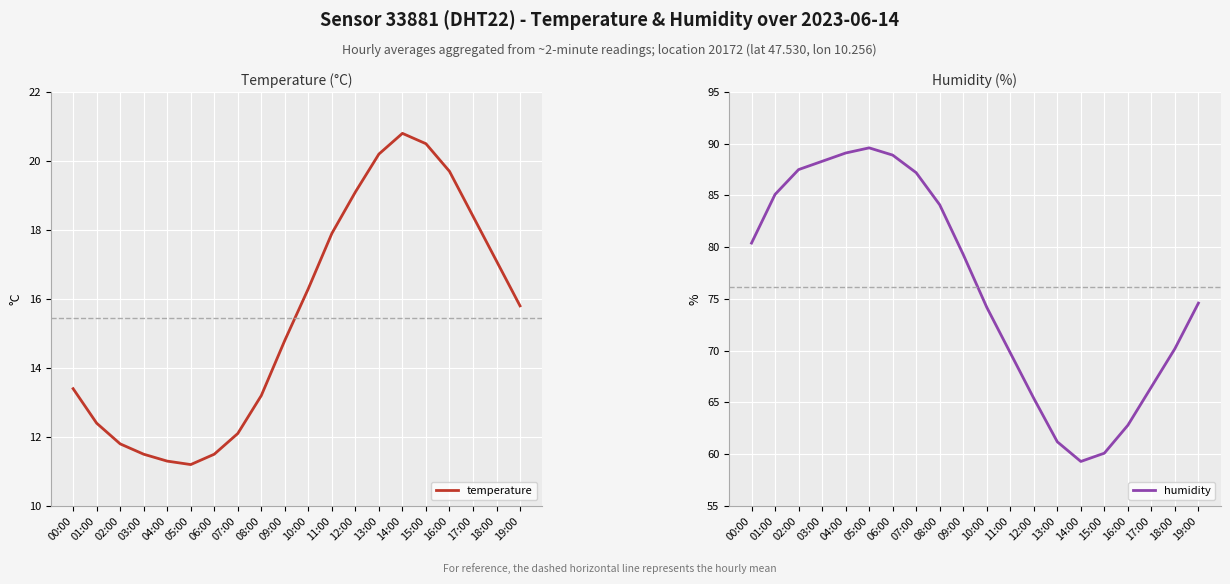

True or false: temperature has a value of 18.4 at 17:00.

True